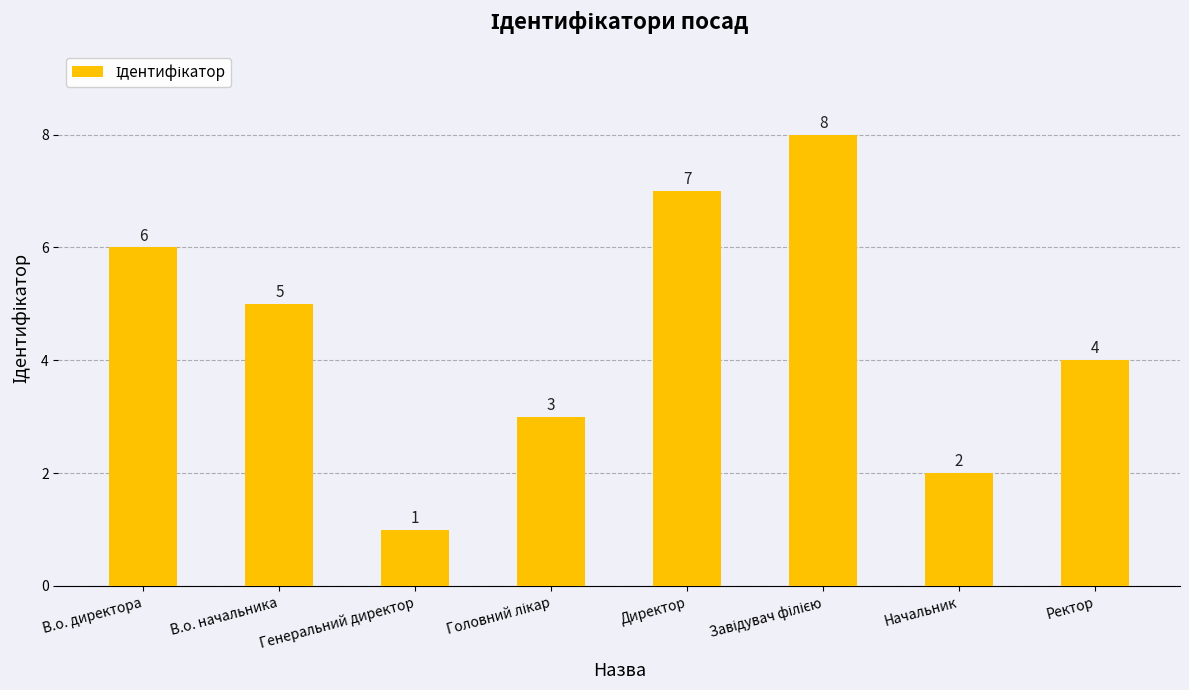

Reading right to left, what are all the values shown in this chart?

4	2	8	7	3	1	5	6